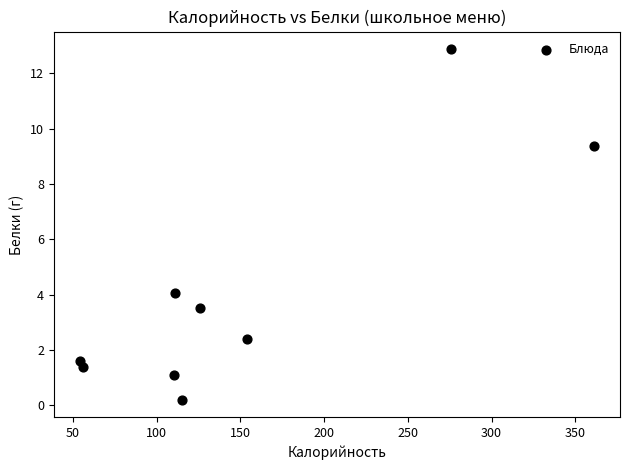

What is the range of X values (max minus min)?

307.4